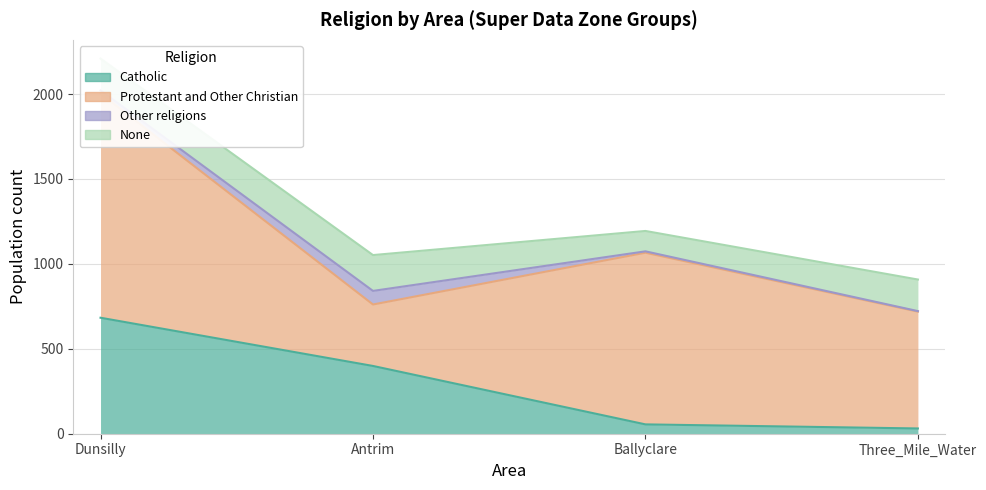

Rank the categories by Catholic value from highest to lowest.

Dunsilly, Antrim, Ballyclare, Three_Mile_Water